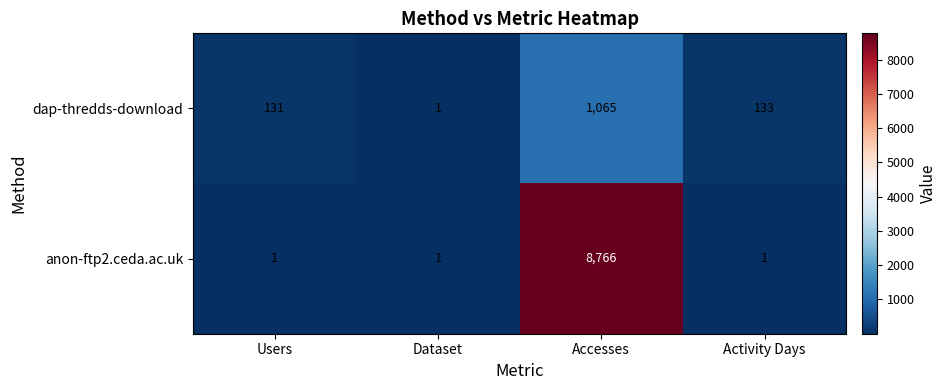

The value of anon-ftp2.ceda.ac.uk at Users is 2. True or false?

False